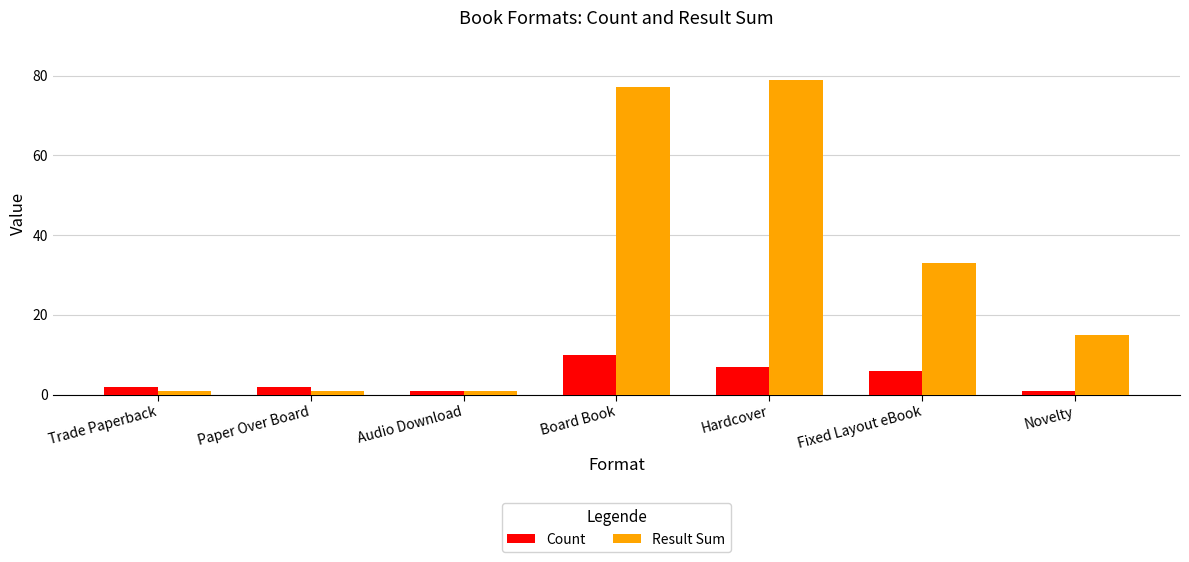

How many data points does each series have?

7